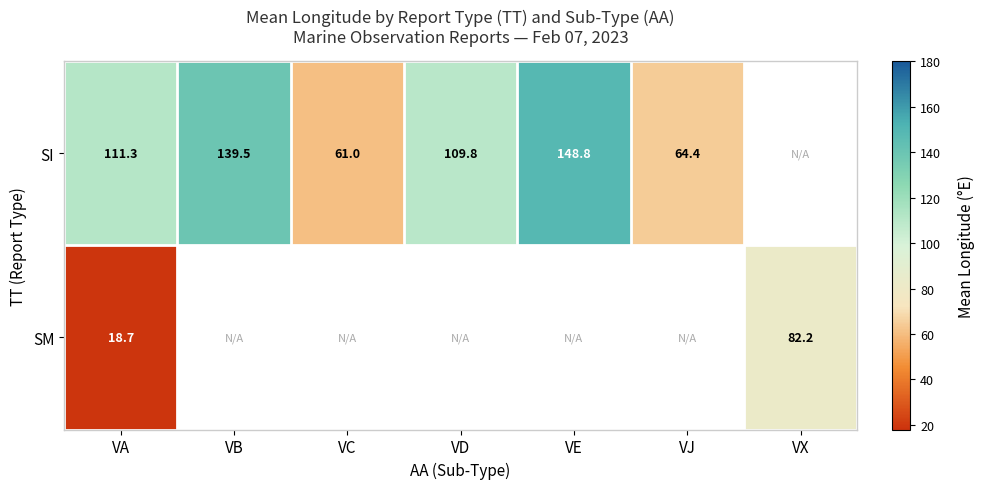

Rank the series at VA from highest to lowest value.

SI, SM